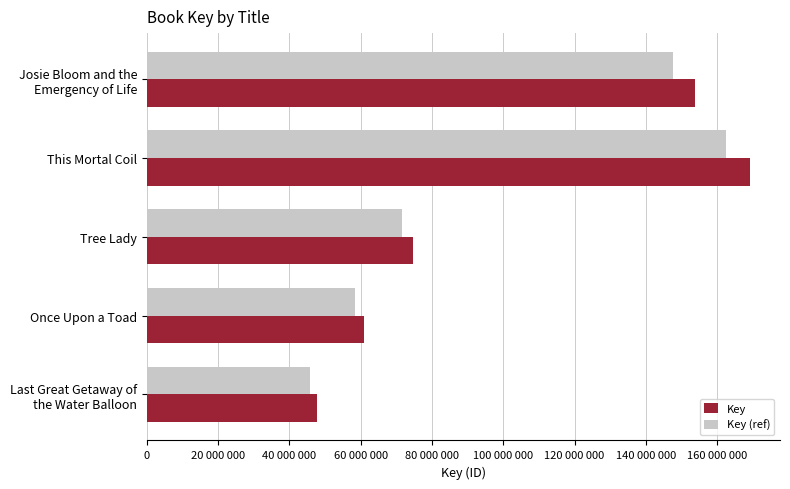

Rank the series by their average value, from highest to lowest.

Key, Key (ref)